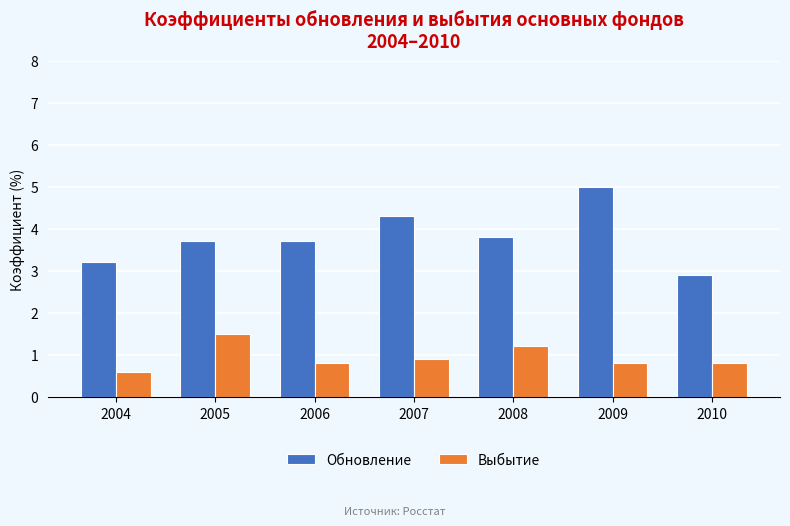

List the series in order of their peak value, highest first.

Обновление, Выбытие